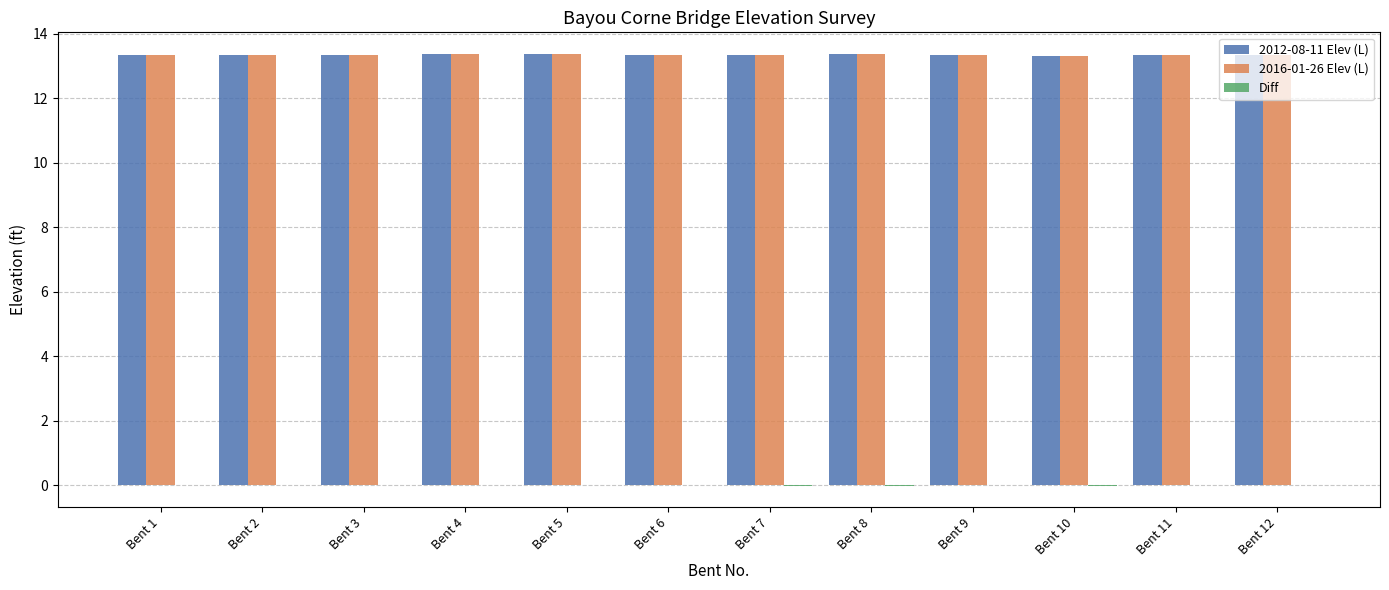

Count the number of categories in the chart.

12